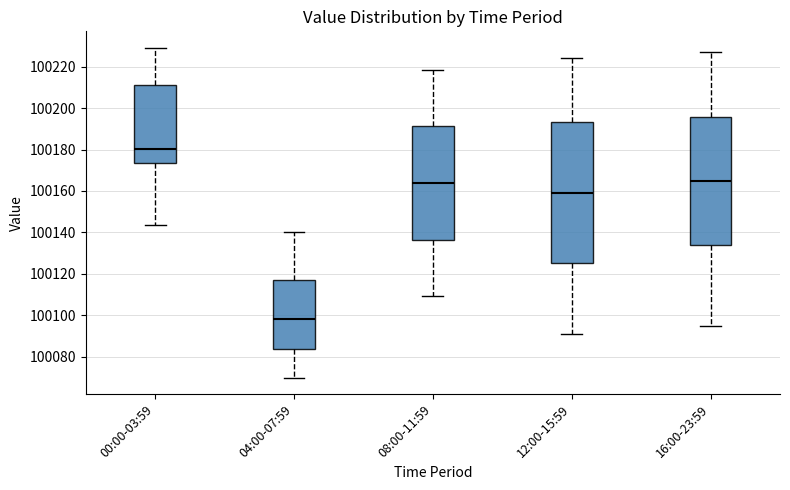

Which box's median line is the lowest?

04:00-07:59